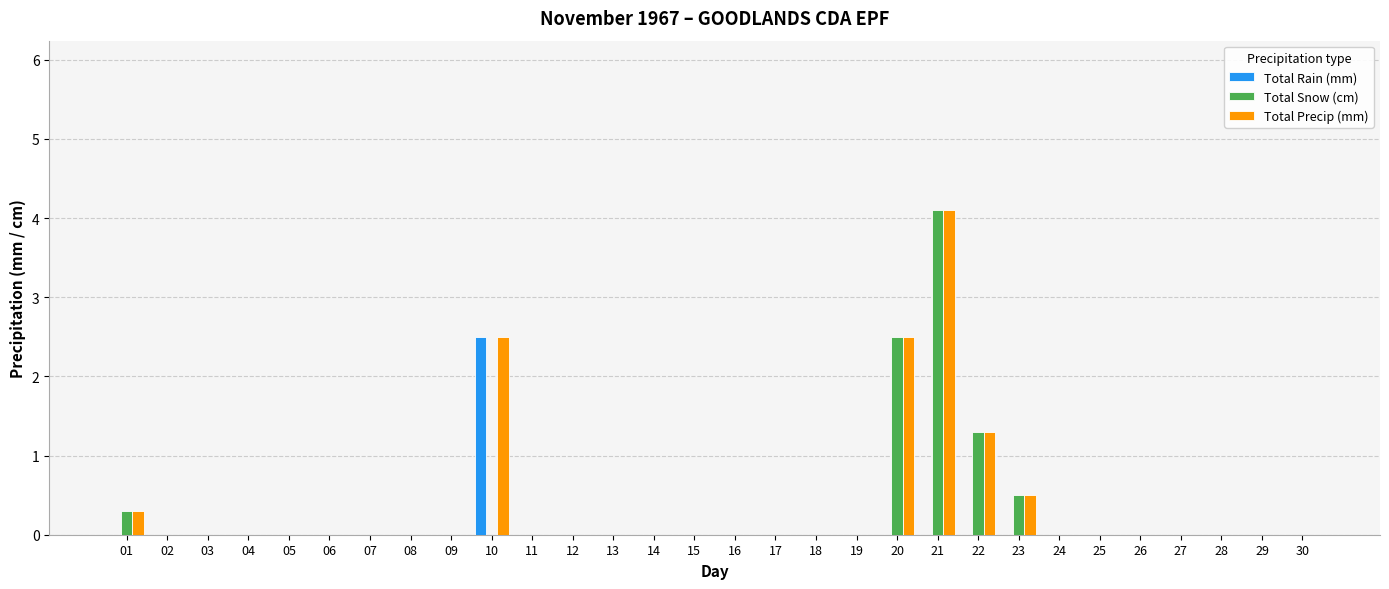

How many series are shown in this chart?

3